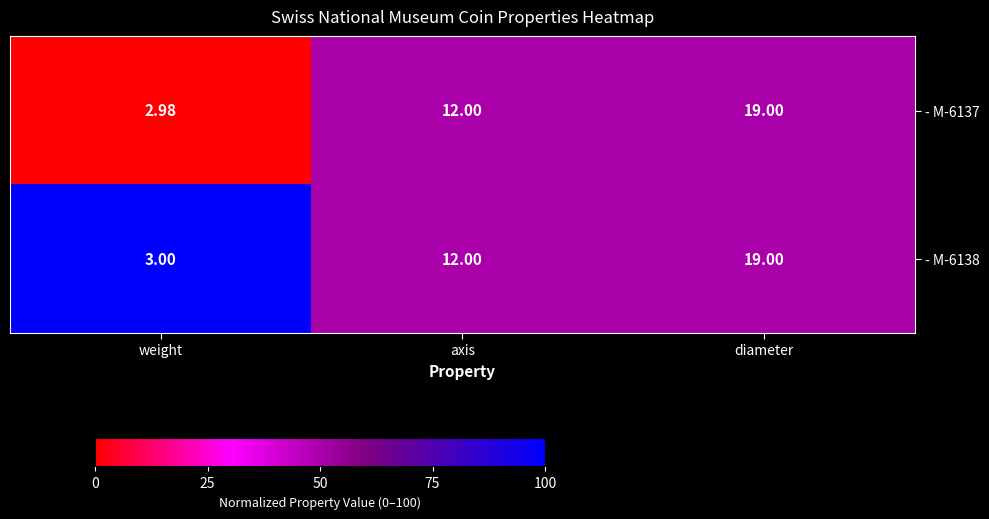

Is the value of - M-6138 at weight greater than the value of - M-6137 at axis?

No